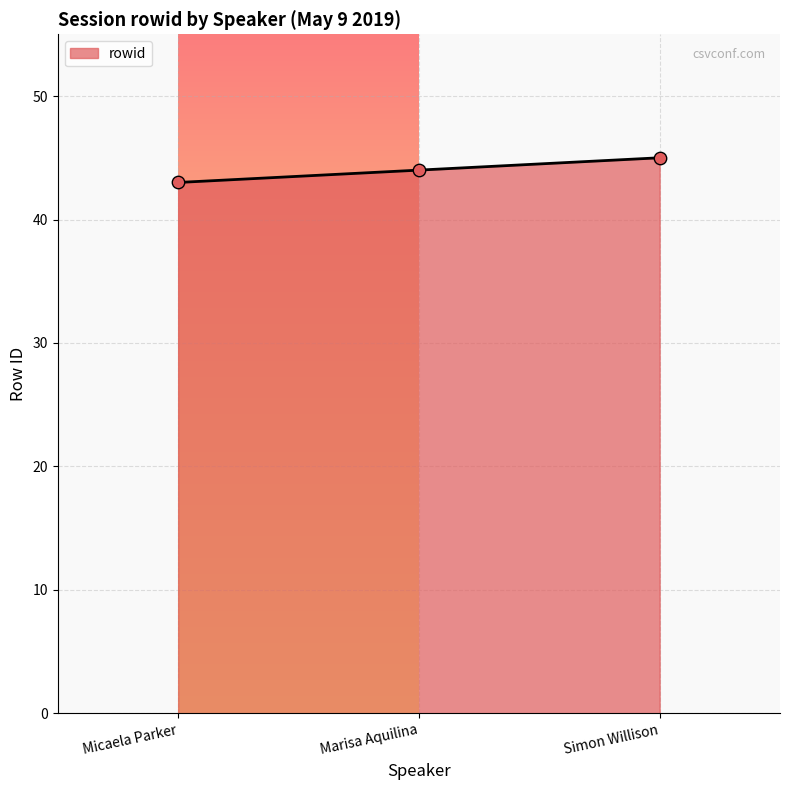

Approximately how many times larger is the value at Micaela Parker compared to Simon Willison?

1.0